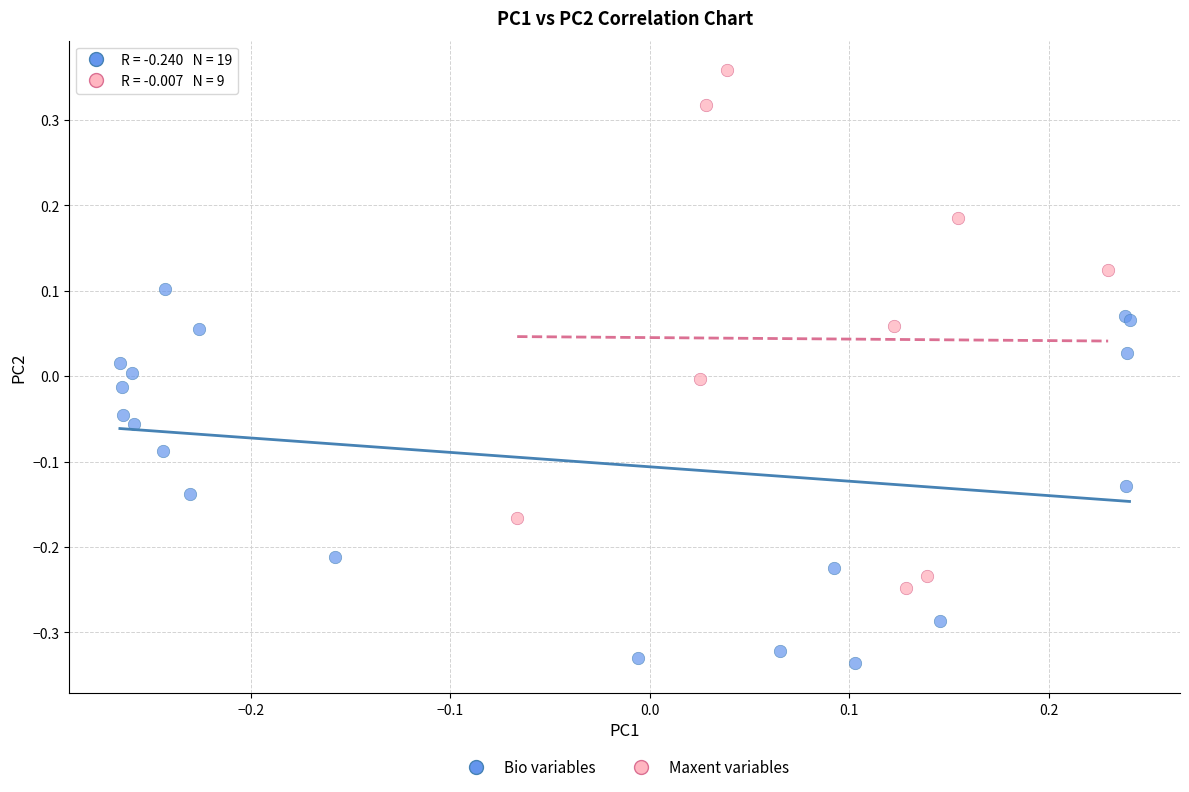

Which series has the largest Y range (max minus min)?

Maxent variables